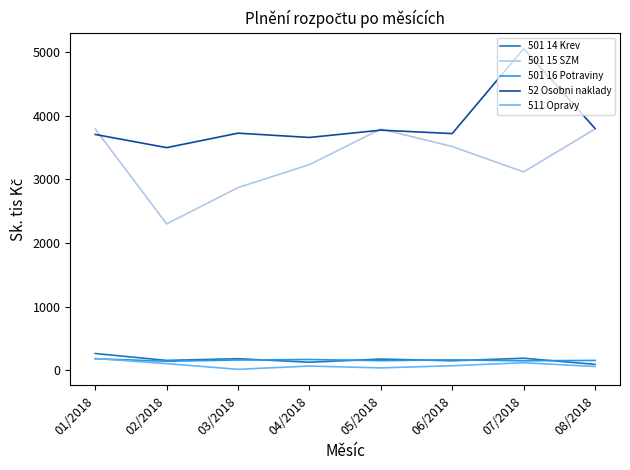

True or false: 501 14 Krev has a value of 185.2 at 03/2018.

True